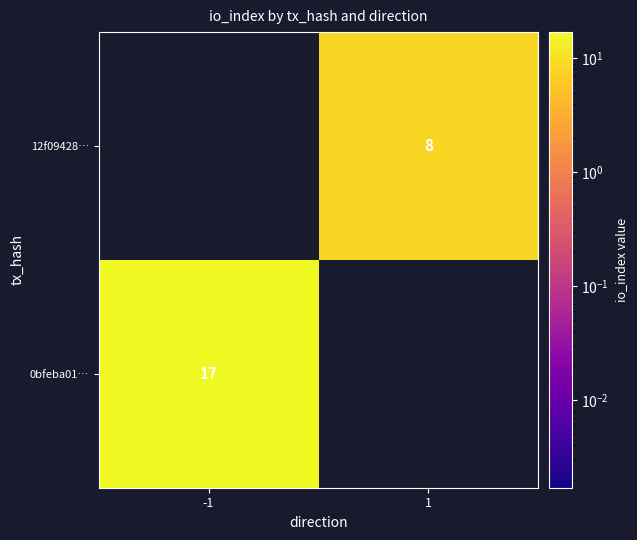

What is the smallest value displayed?

8.0